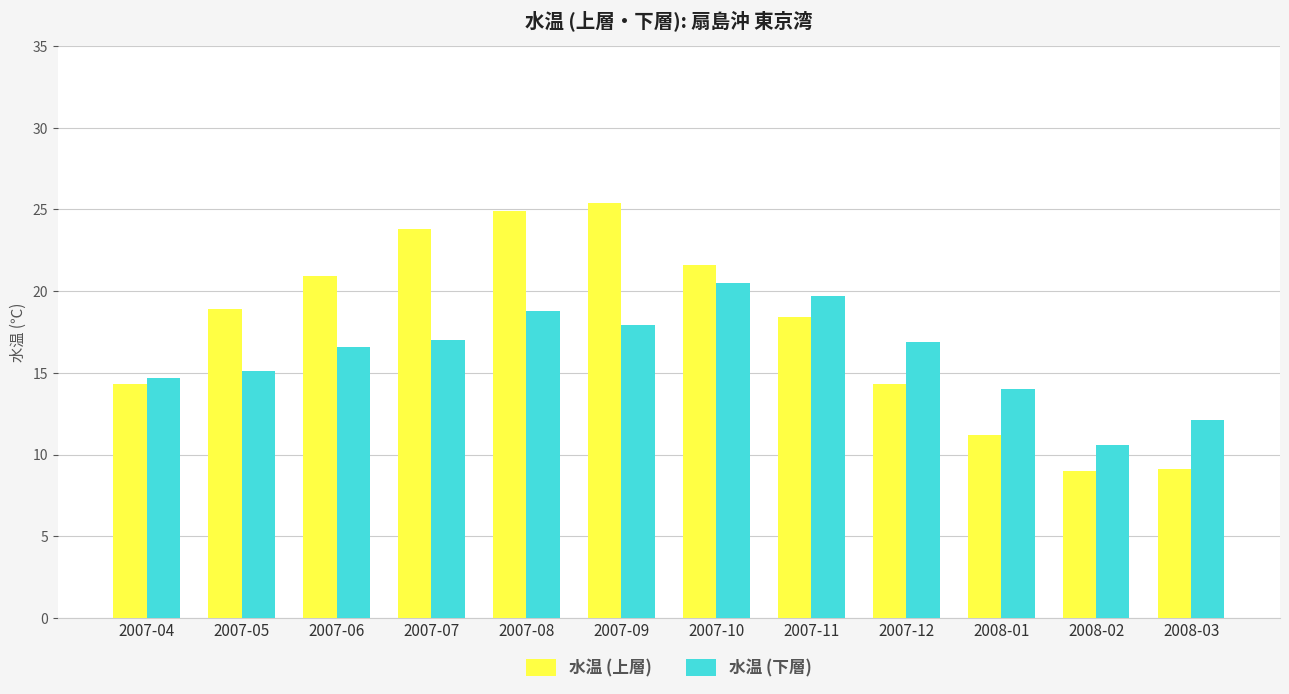

Which series has the largest range (max minus min)?

水温 (上層)